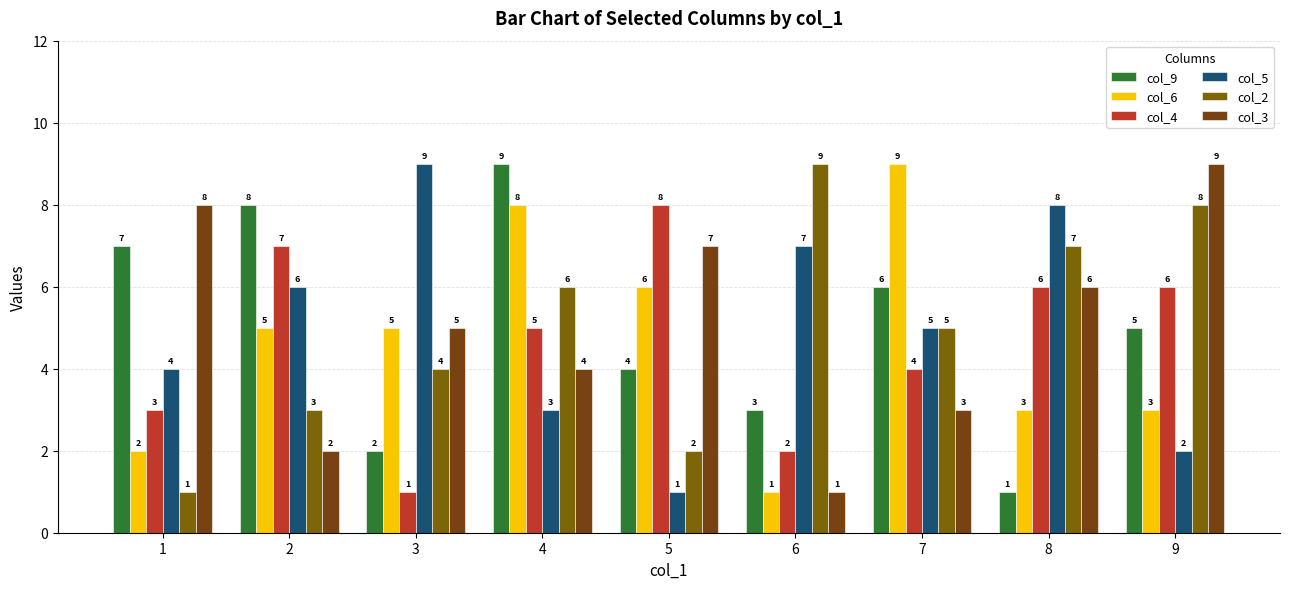

How many groups of bars are there?

9